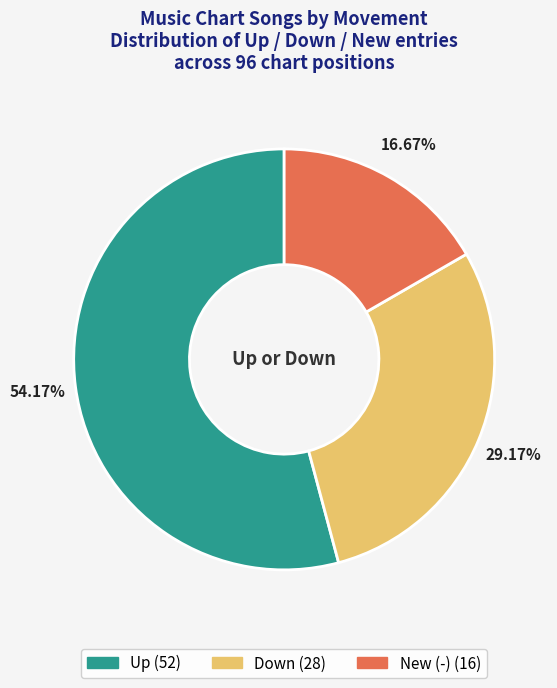

How many segments does this pie chart have?

3